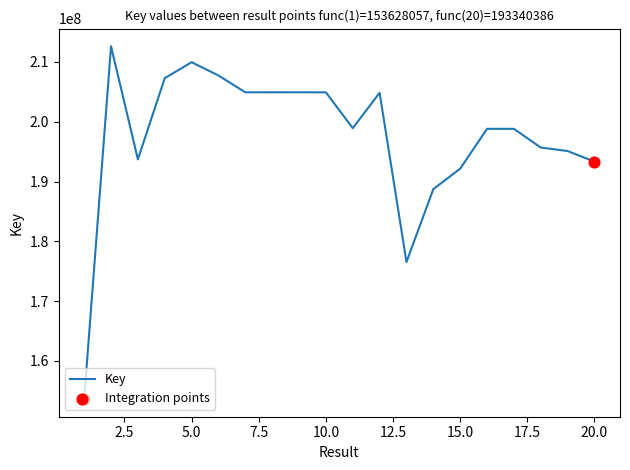

What is the greatest value displayed?

212634253